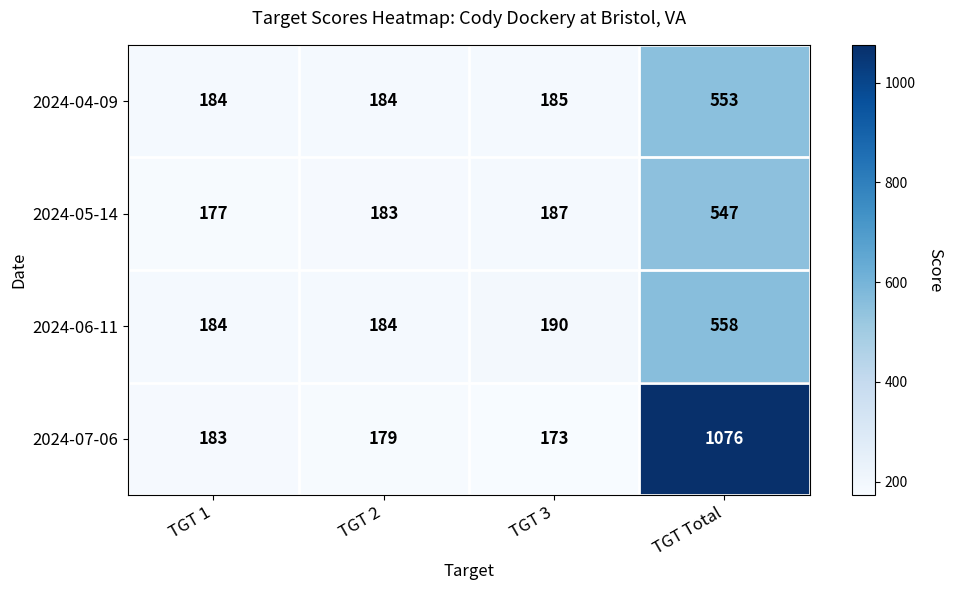

At which category is the sum across all series the highest?

TGT Total